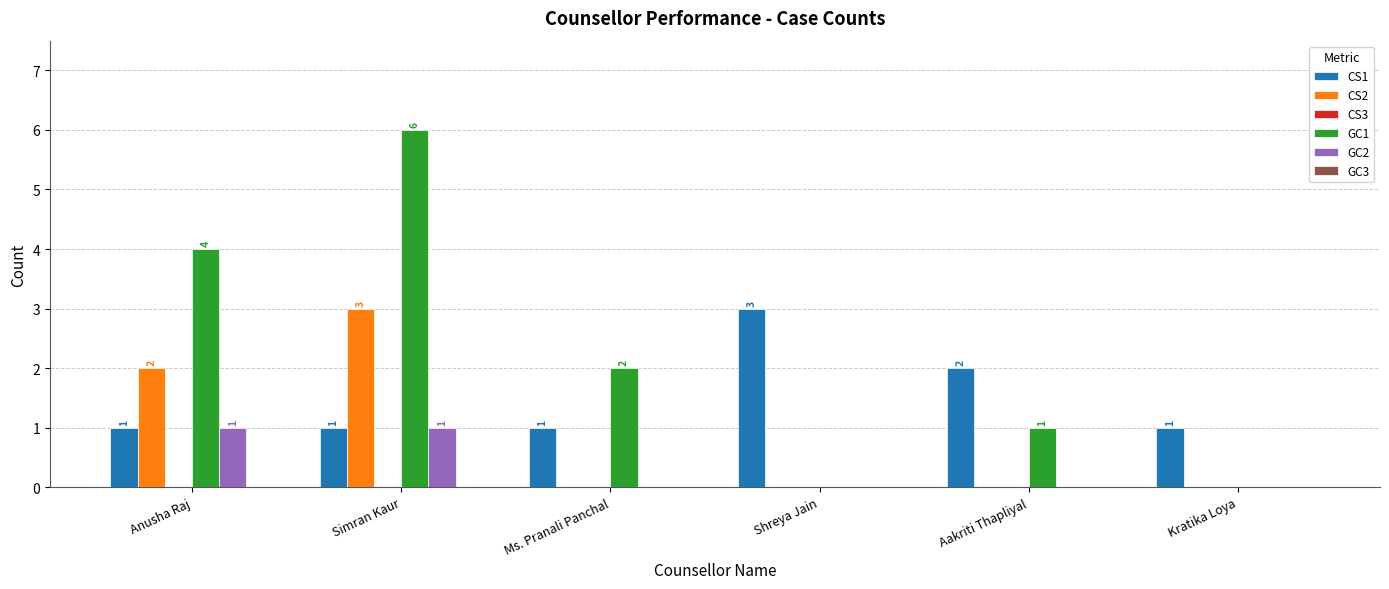

At which category is the sum across all series the highest?

Simran Kaur